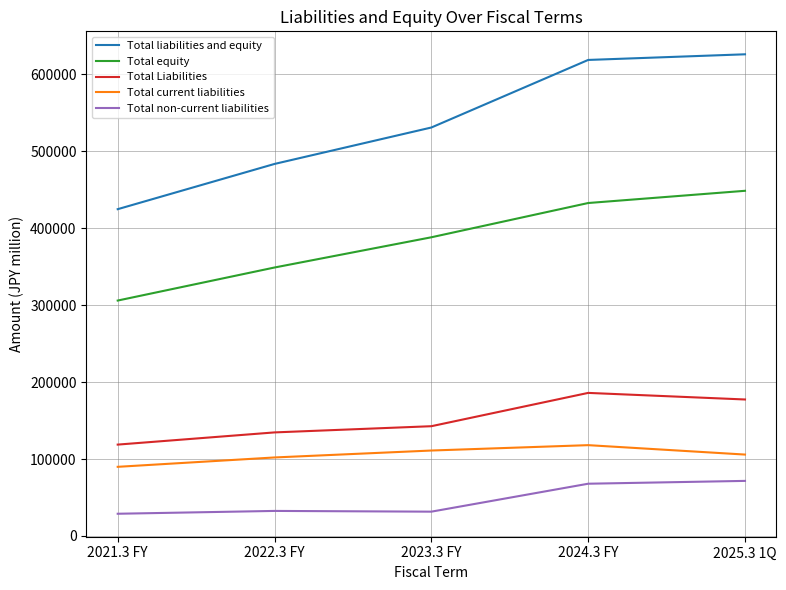

How many Total equity values are between 349053 and 432897?

3